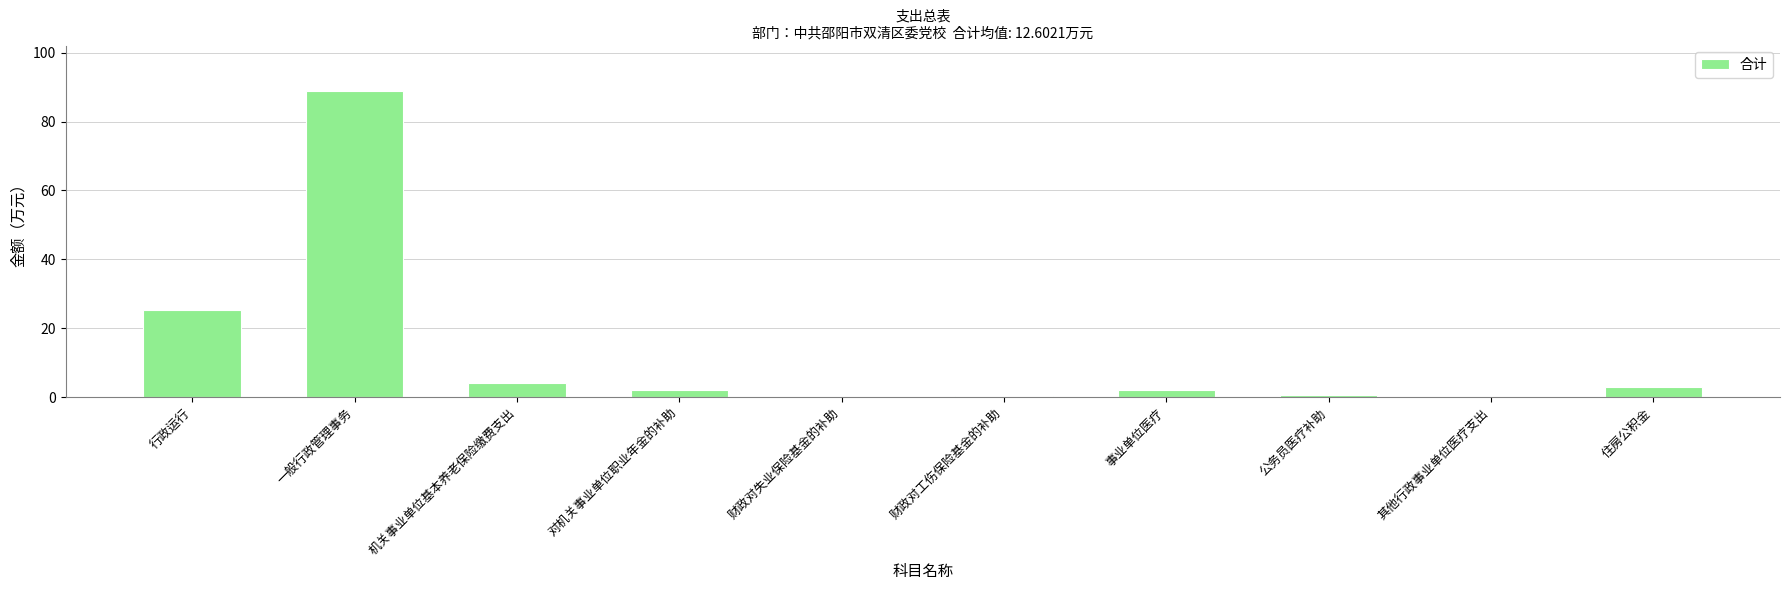

At which label does the data first exceed 2?

行政运行